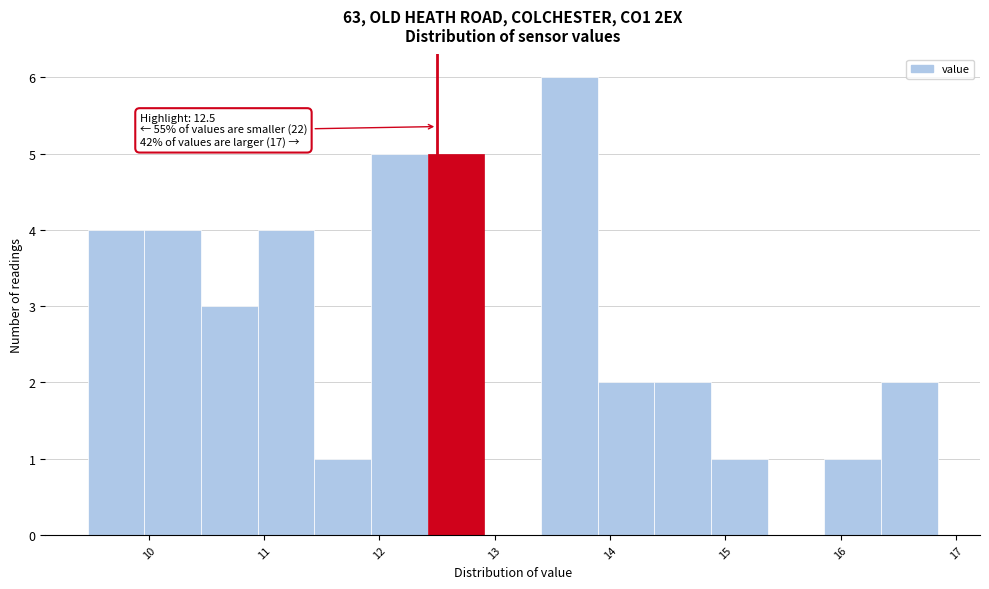

Over which range of the x-axis is the bar tallest?

13.4 to 13.9